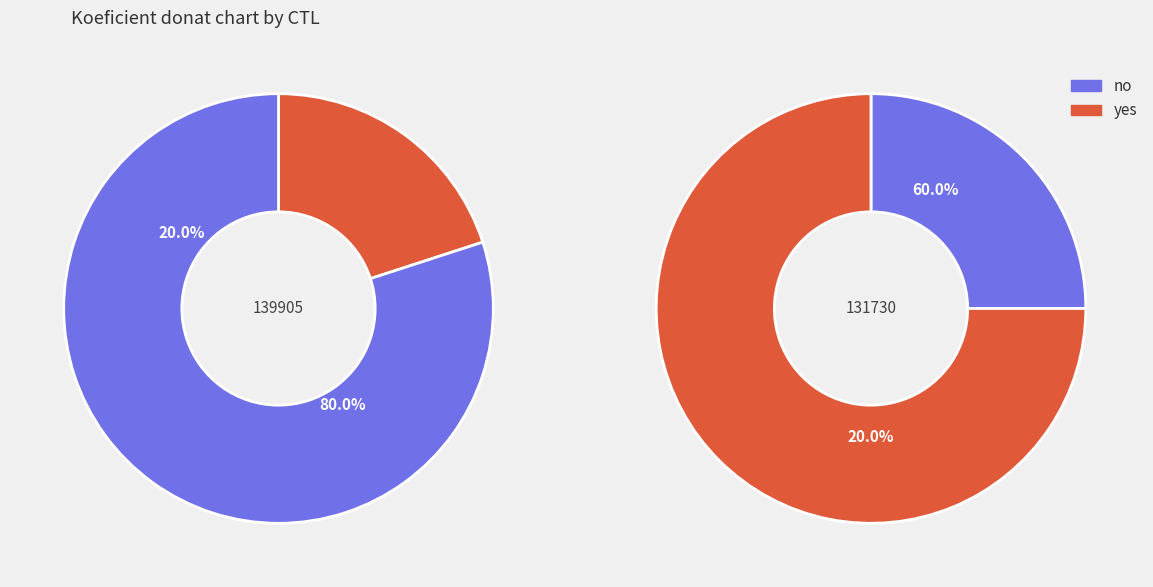

What portion of the pie excludes 131730?

80.0%